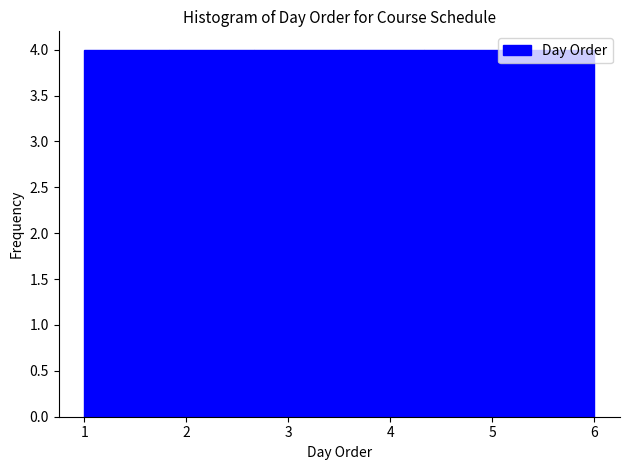

Reading left to right, transcribe this chart: for each bar, give the range it covers on the x-axis and its height. Neither the bar edges nor the heights are printed on the chart, so give them approximately, as read against the axes.

1.0 to 1.8: 4
1.8 to 2.7: 4
2.7 to 3.5: 4
3.5 to 4.3: 4
4.3 to 5.2: 4
5.2 to 6.0: 4